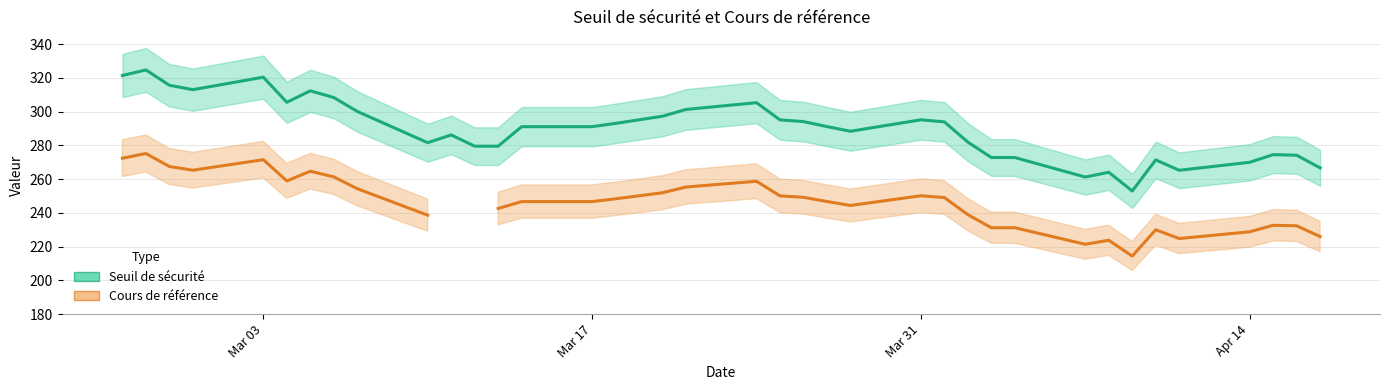

What is the difference between the maximum and minimum values in the Seuil de sécurité series?

71.7